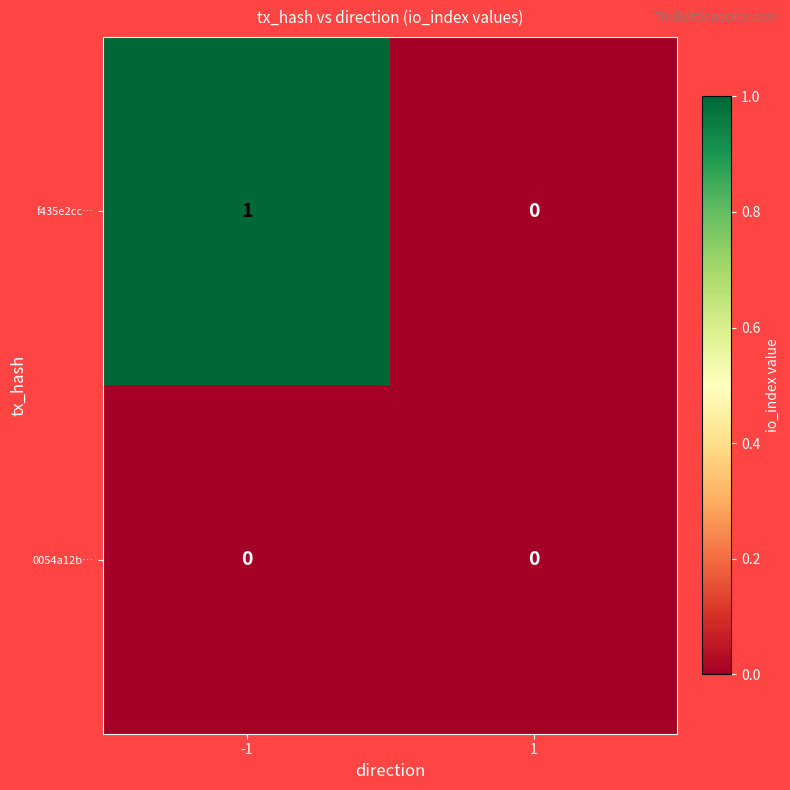

Reading left to right, list all the values displayed in this chart.

f435e2cc…: 1	0
0054a12b…: 0	0